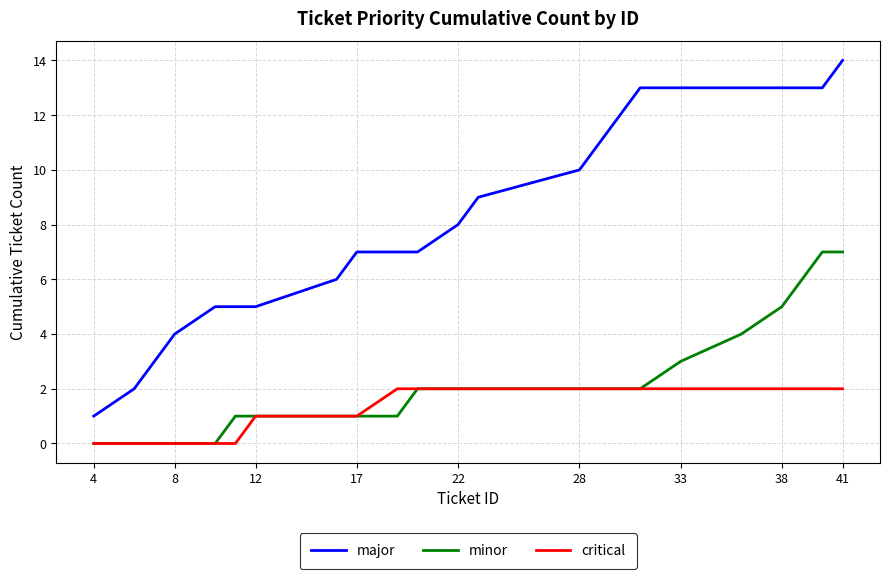

What is the greatest value displayed?

14